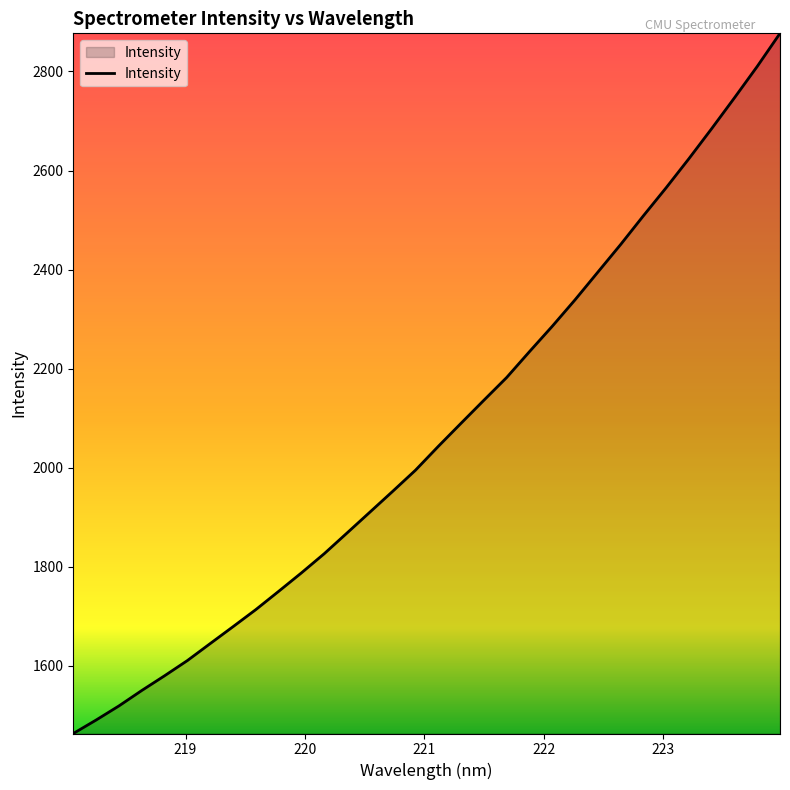

What is the difference between the maximum and minimum values?

1413.3